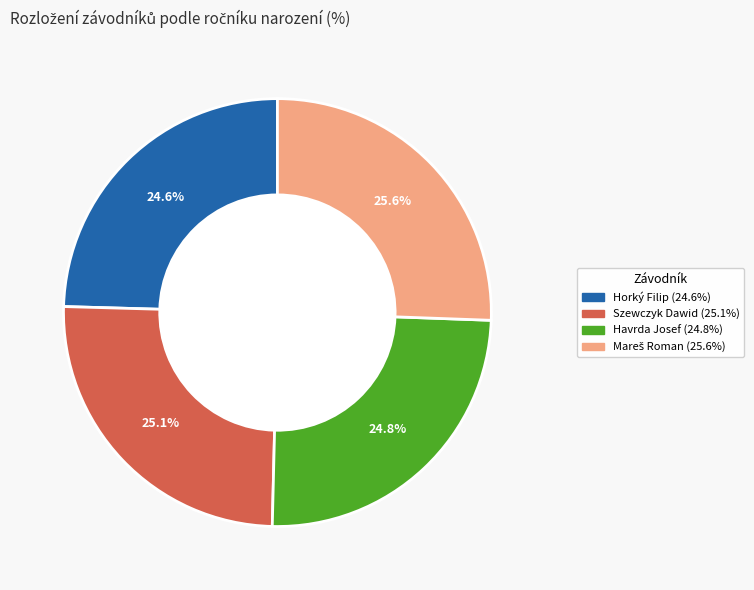

True or false: Szewczyk Dawid accounts for 25% of the total.

True